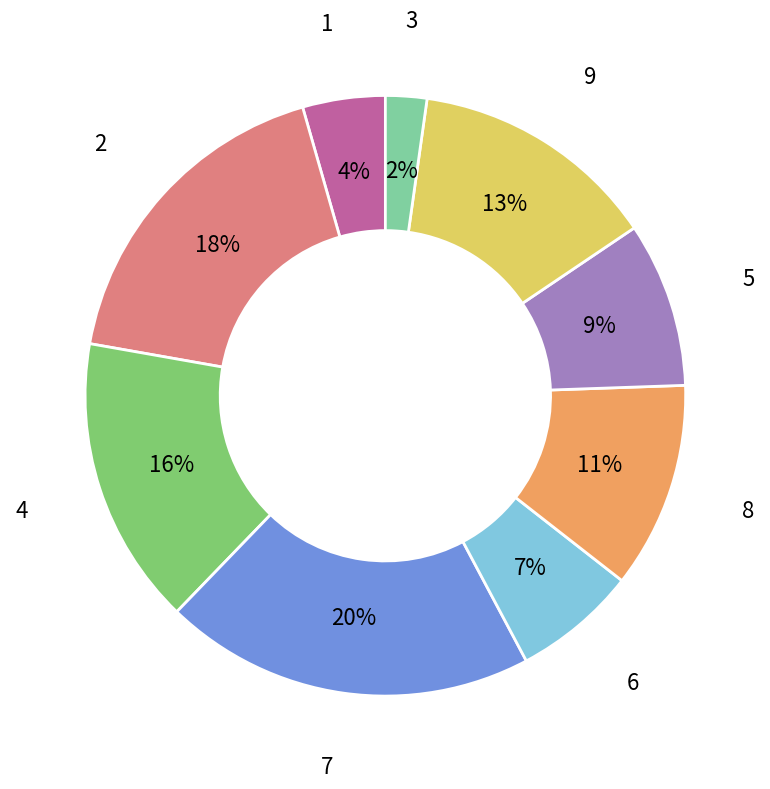

How many slices are in this pie chart?

9